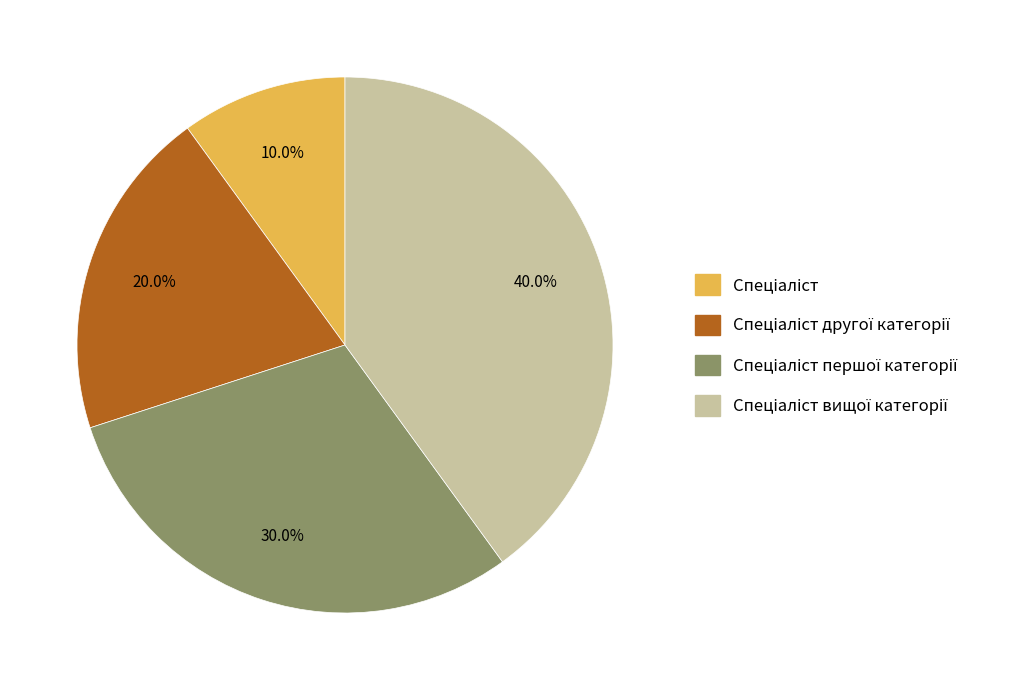

Does any single category account for the majority?

No